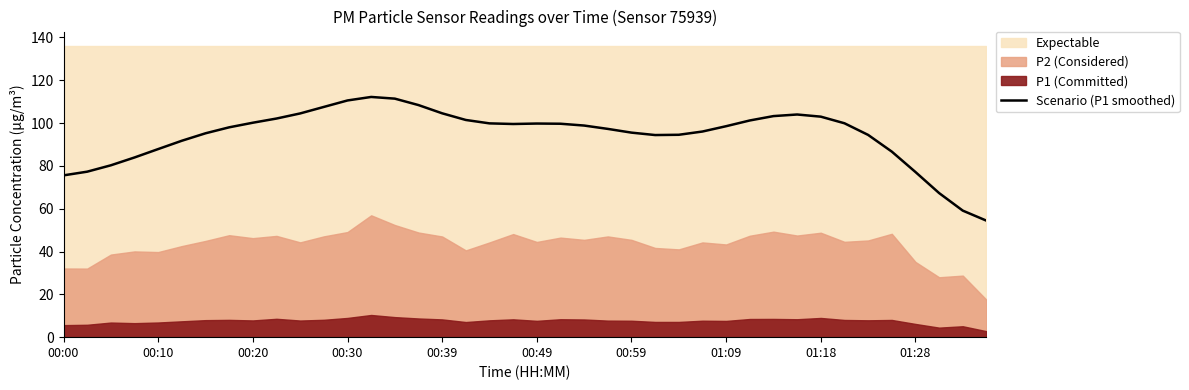

The Scenario (P1 smoothed) series shows 27.2 at 01:09. True or false?

False